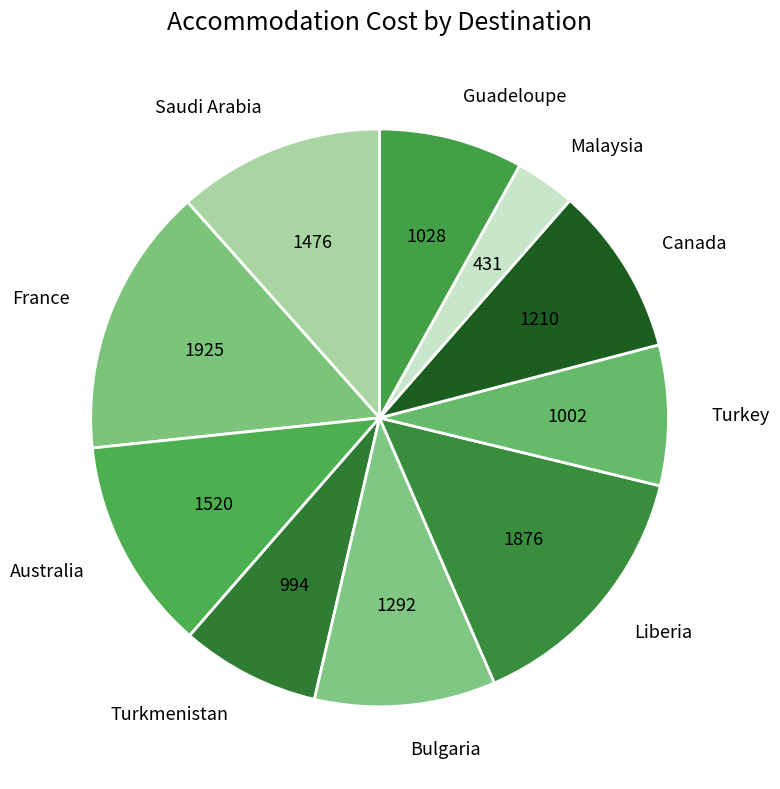

The Bulgaria slice represents 10% of the pie. True or false?

True